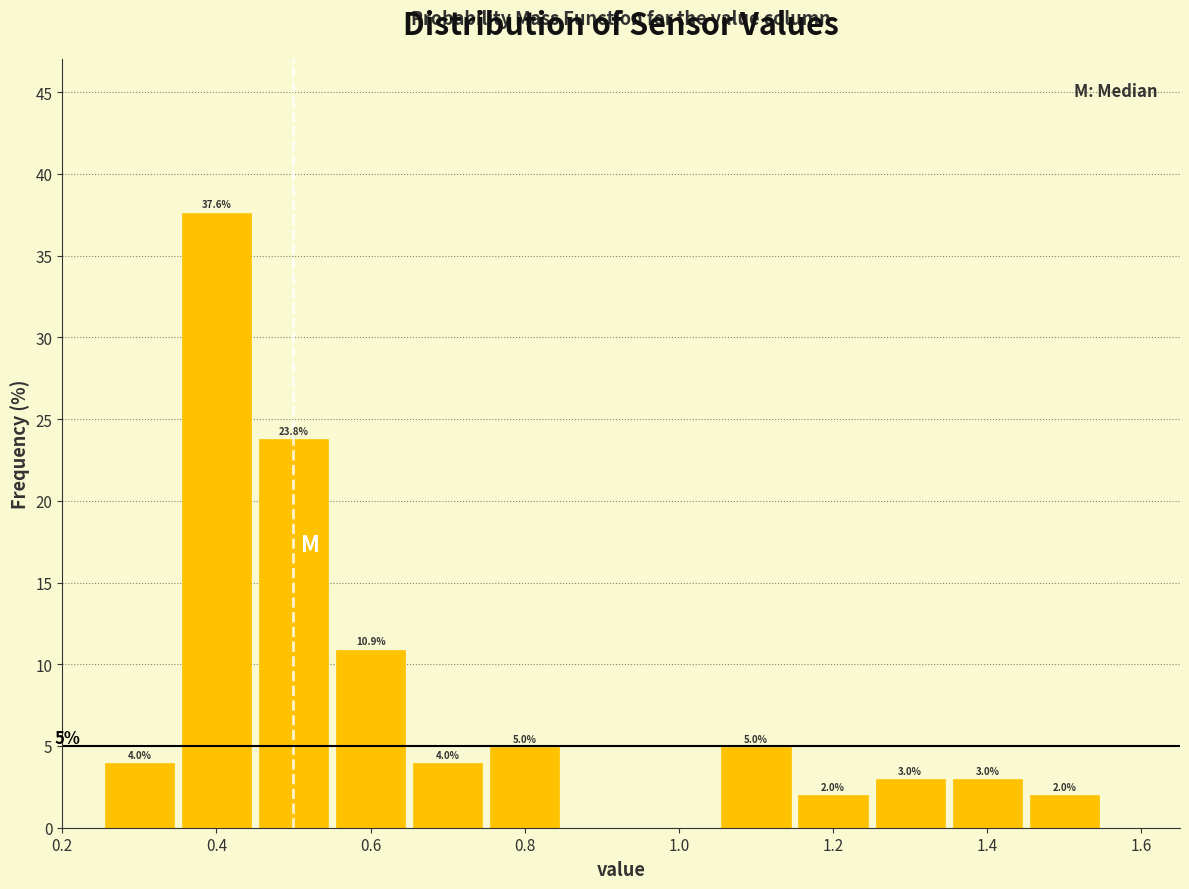

Over which range of the x-axis is the bar tallest?

0.35 to 0.45